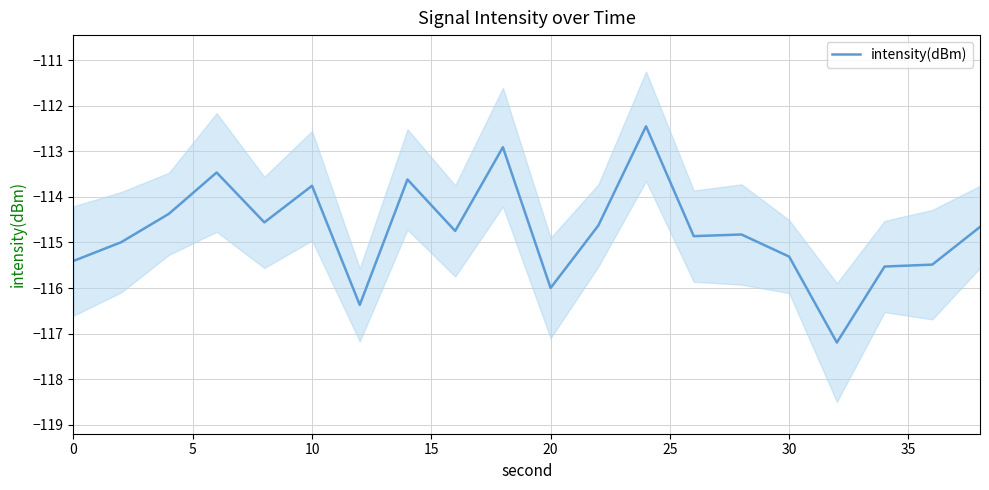

Reading left to right, extract all data points from this chart.

-115.4	-115.0	-114.4	-113.5	-114.6	-113.8	-116.4	-113.6	-114.7	-112.9	-116.0	-114.6	-112.5	-114.9	-114.8	-115.3	-117.2	-115.5	-115.5	-114.7